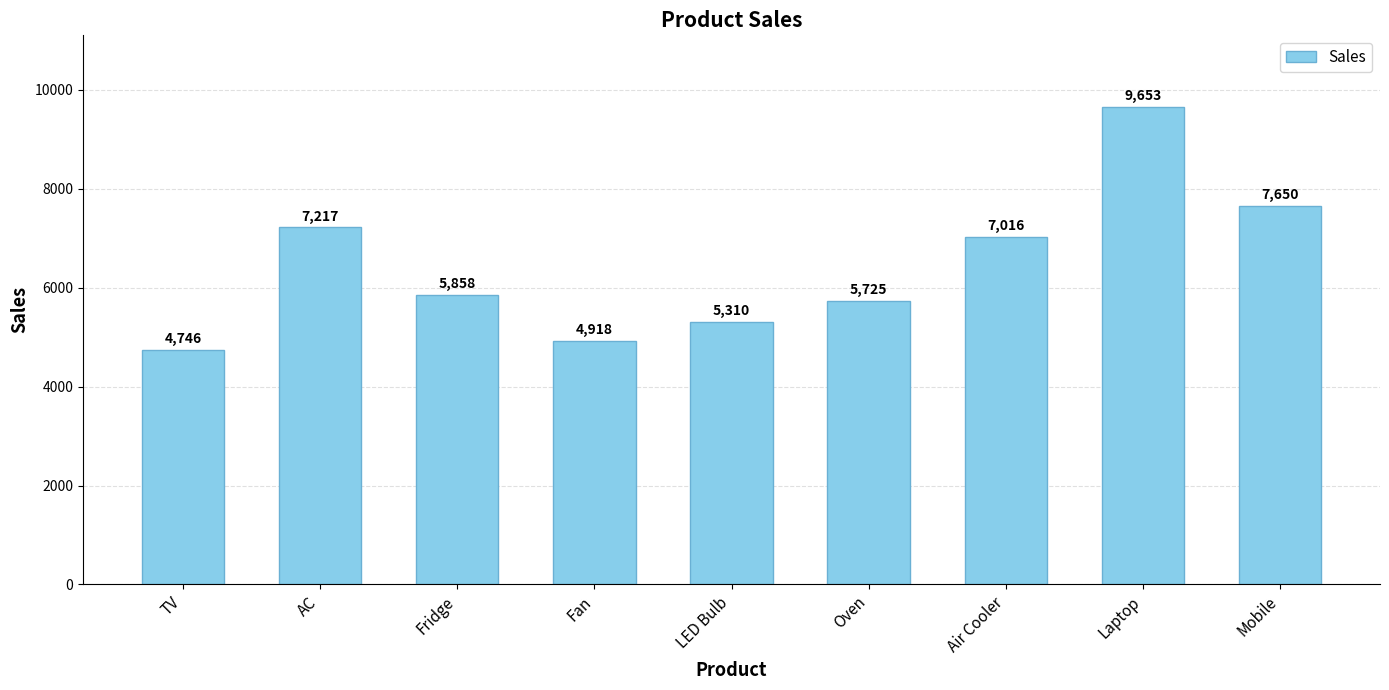

How many data points does each series have?

9